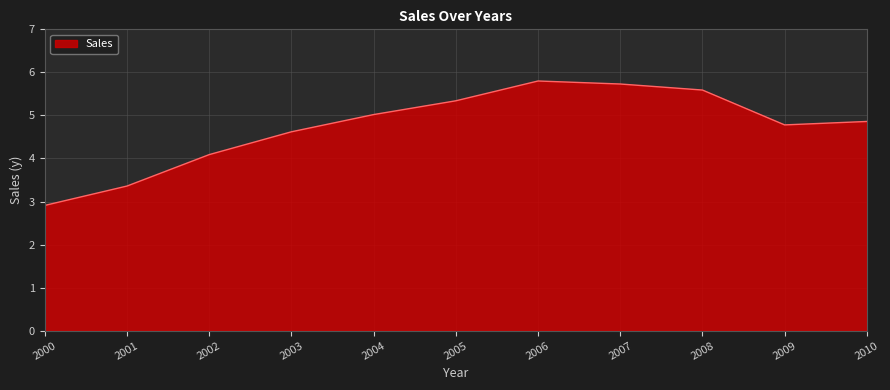

Where is the first local maximum?

2006